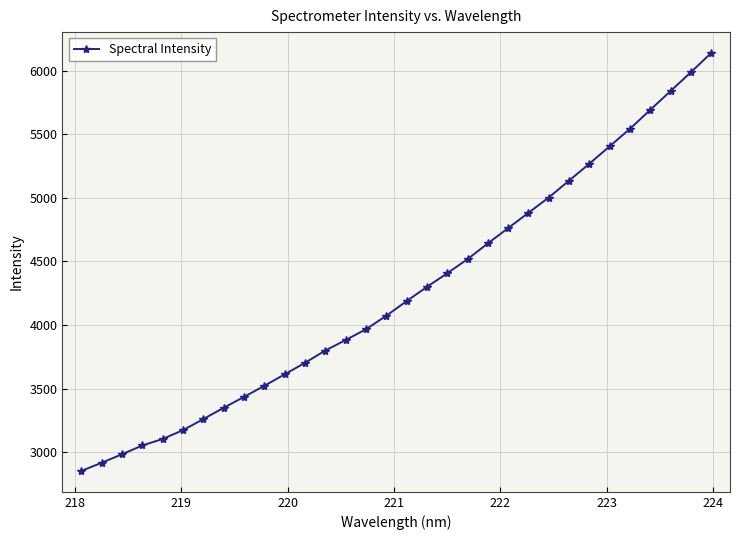

How many series are shown in this chart?

1